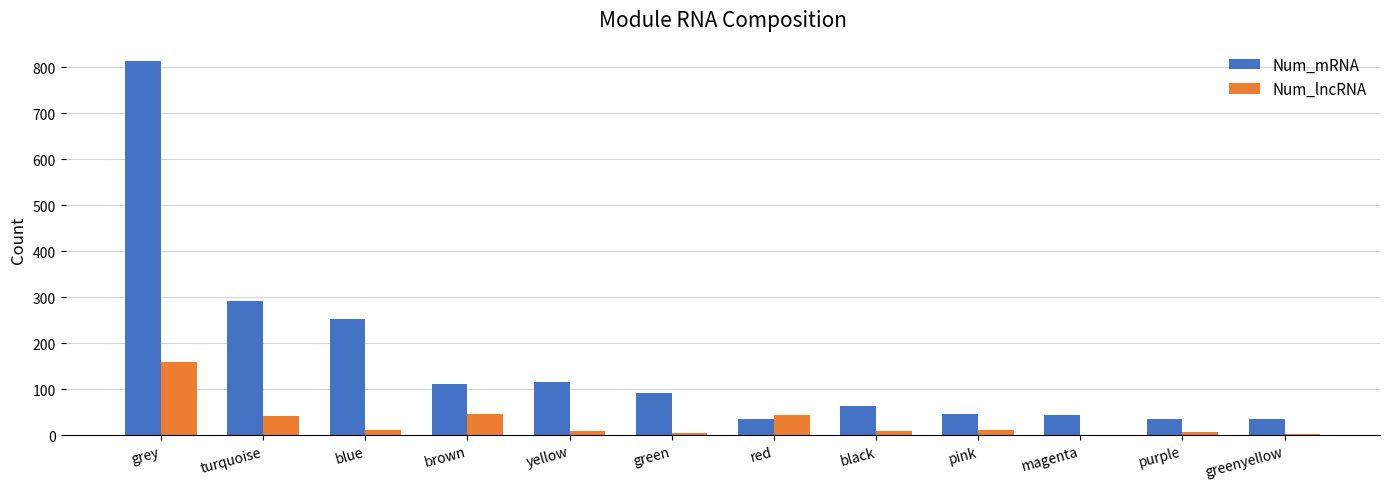

Is it true that Num_mRNA equals 37 at black?

False